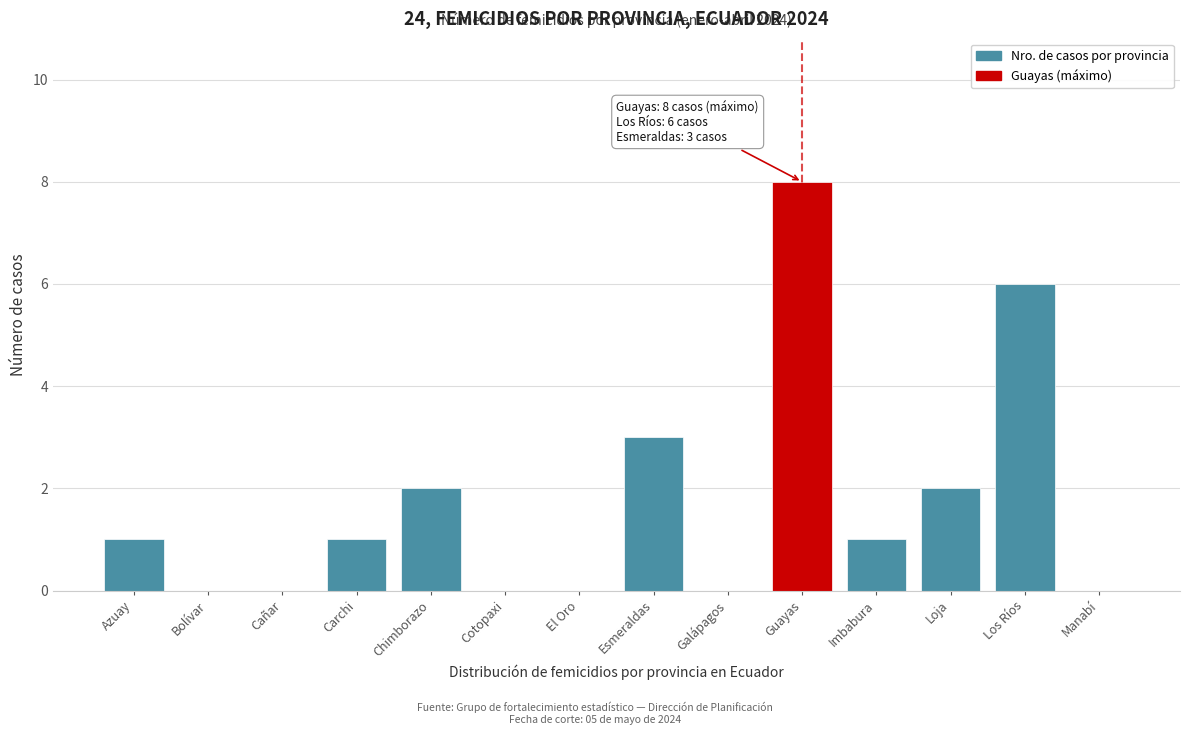

Reading left to right, list all the values displayed in this chart.

Azuay=1	Bolívar=0	Cañar=0	Carchi=1	Chimborazo=2	Cotopaxi=0	El Oro=0	Esmeraldas=3	Galápagos=0	Guayas=8	Imbabura=1	Loja=2	Los Ríos=6	Manabí=0